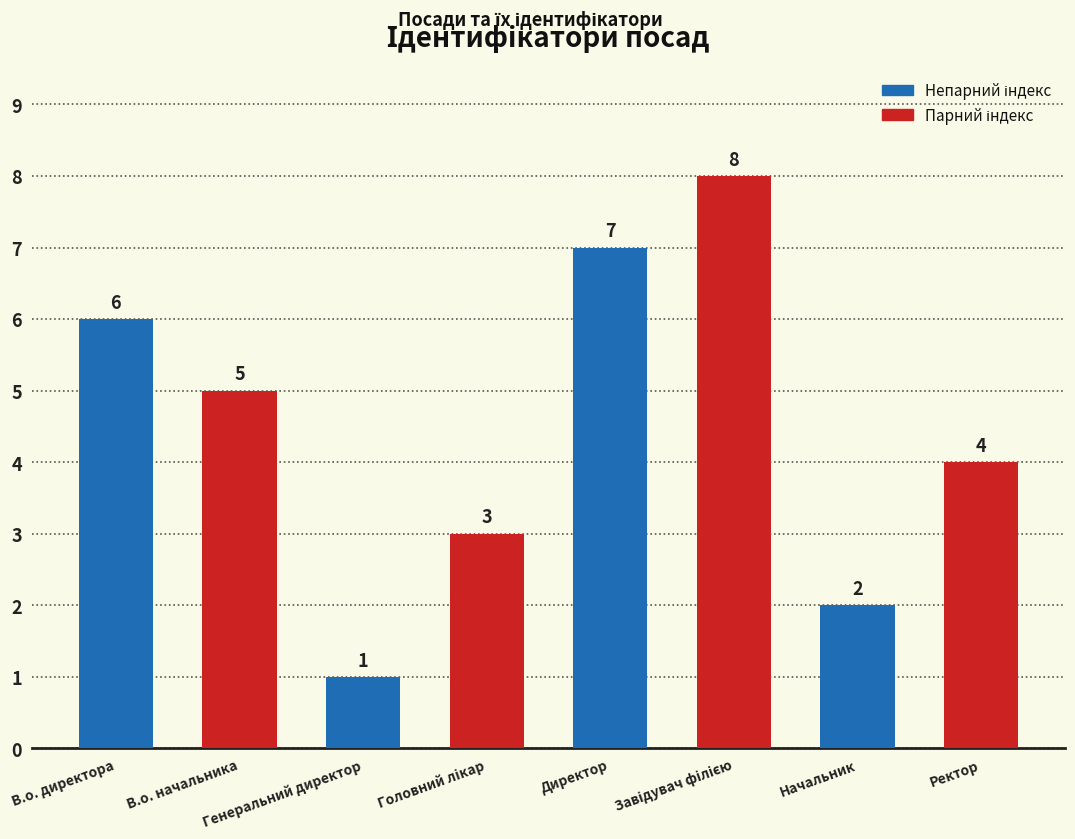

What is the value of the 8th bar from the left?

4